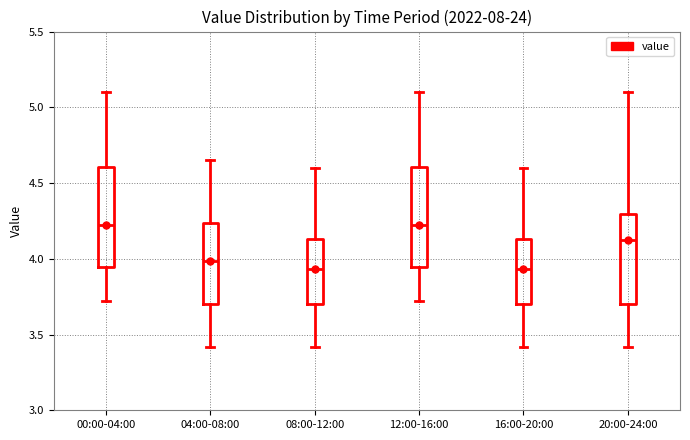

Reading left to right, transcribe this box plot: for each box, give where its median line is, the range the box spans, and where its two whiskers end, as read against the y-axis. The values are not printed on the chart, so give them approximately, as read against the axis.

00:00-04:00: median 4.25, box 3.95 to 4.60, whiskers 3.70 to 5.10
04:00-08:00: median 4.00, box 3.70 to 4.25, whiskers 3.40 to 4.65
08:00-12:00: median 3.95, box 3.70 to 4.15, whiskers 3.40 to 4.60
12:00-16:00: median 4.25, box 3.95 to 4.60, whiskers 3.70 to 5.10
16:00-20:00: median 3.95, box 3.70 to 4.15, whiskers 3.40 to 4.60
20:00-24:00: median 4.15, box 3.70 to 4.30, whiskers 3.40 to 5.10